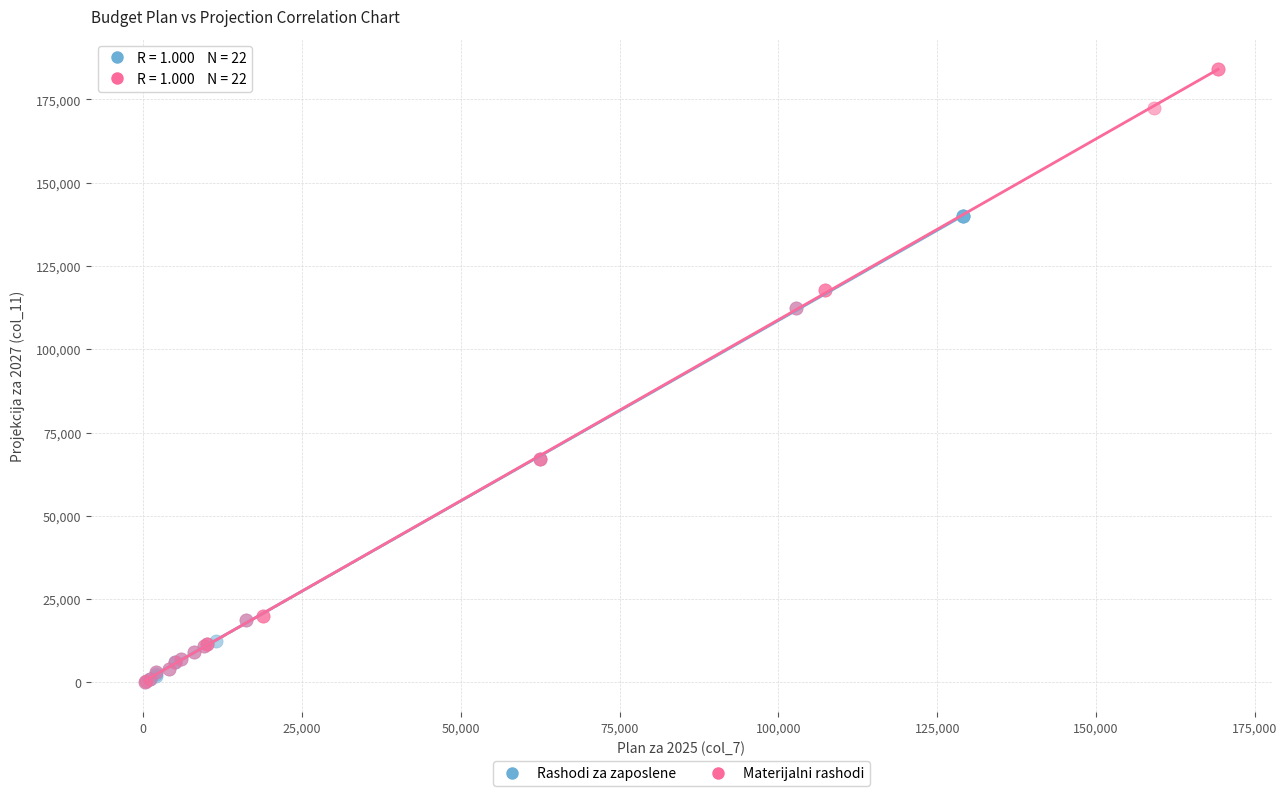

Which series has the widest spread of Y values?

Materijalni rashodi